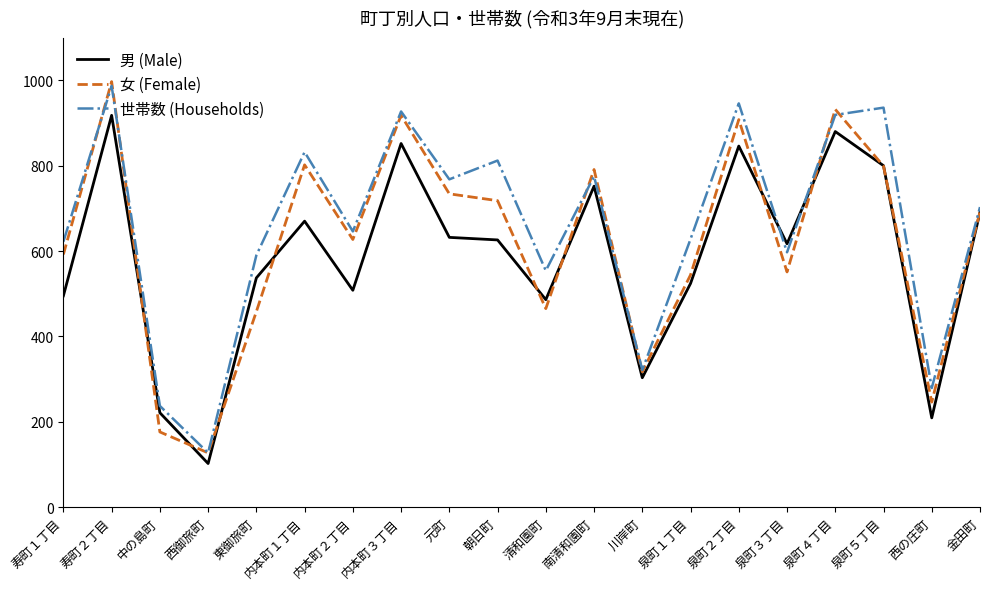

List the series in order of their overall mean, highest first.

世帯数 (Households), 女 (Female), 男 (Male)